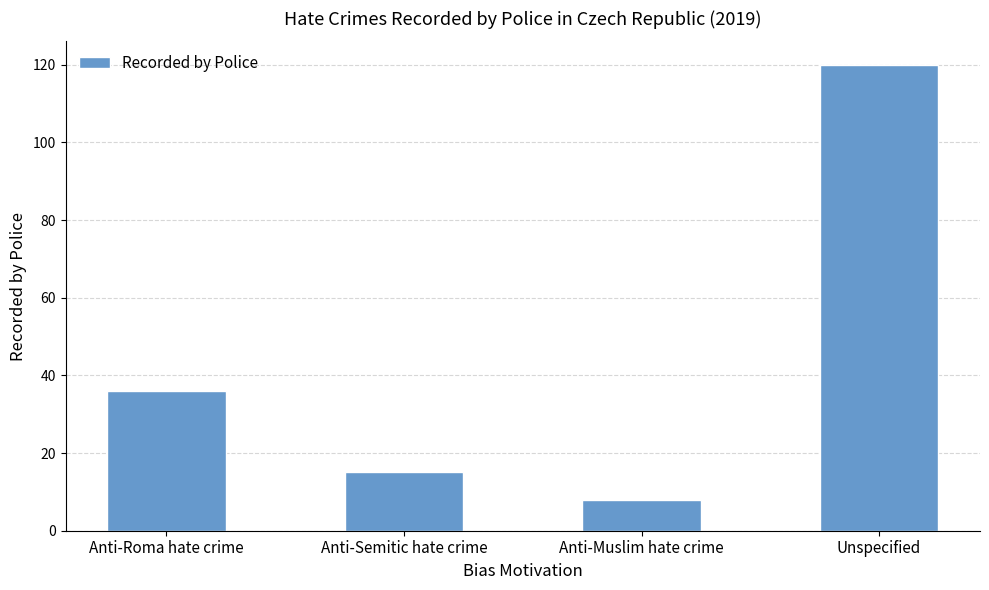

What is the difference between the values at Anti-Semitic hate crime and Unspecified?

105